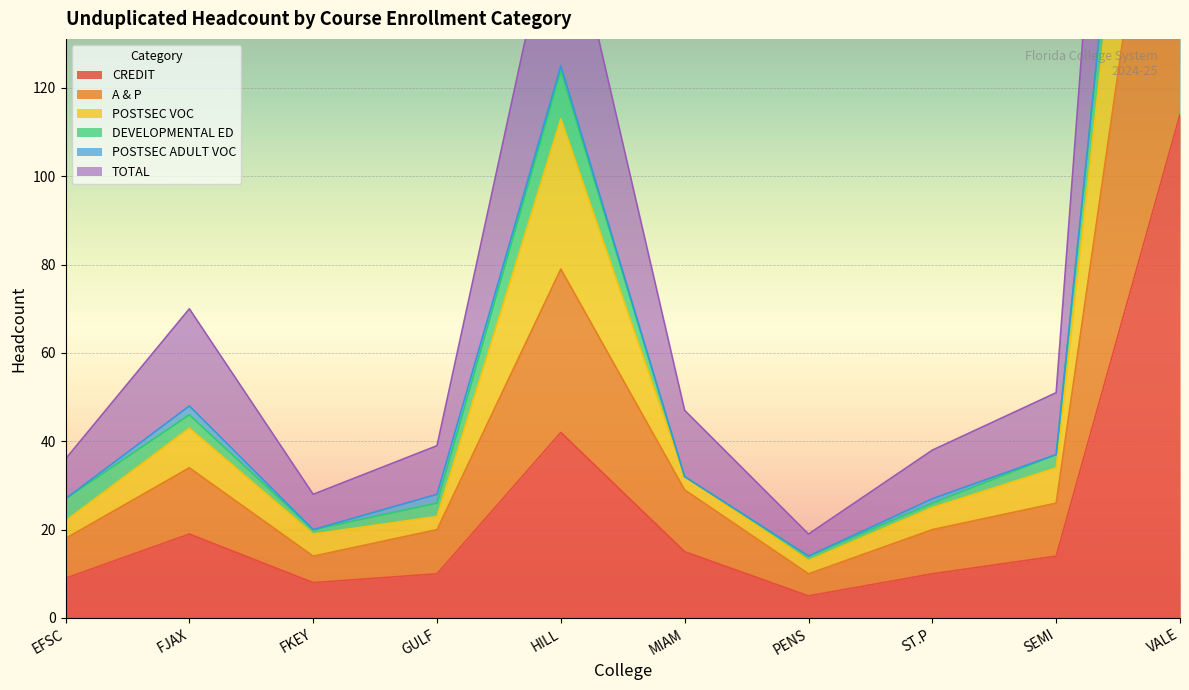

Which label corresponds to the smallest value in the chart?

PENS